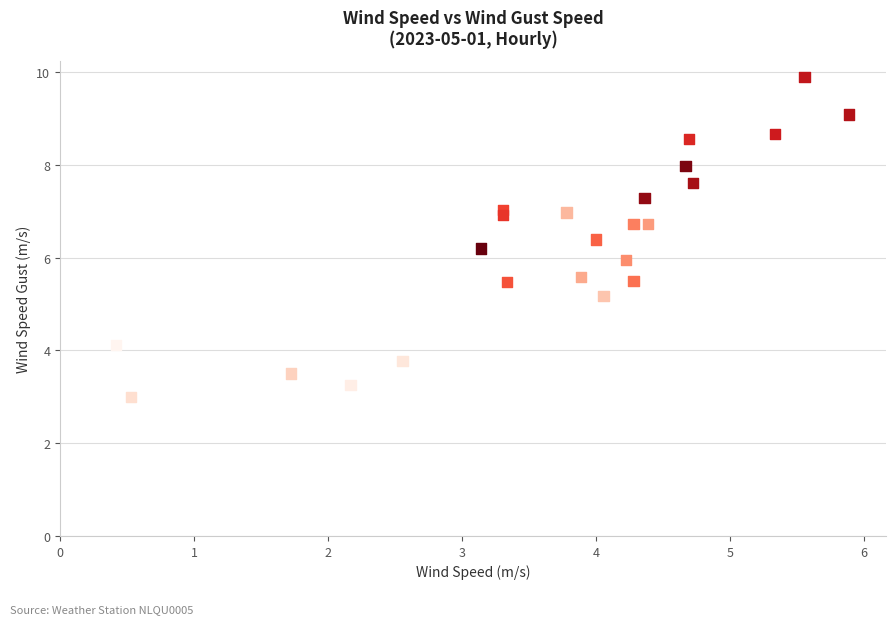

What is the range of Y values (max minus min)?

6.9